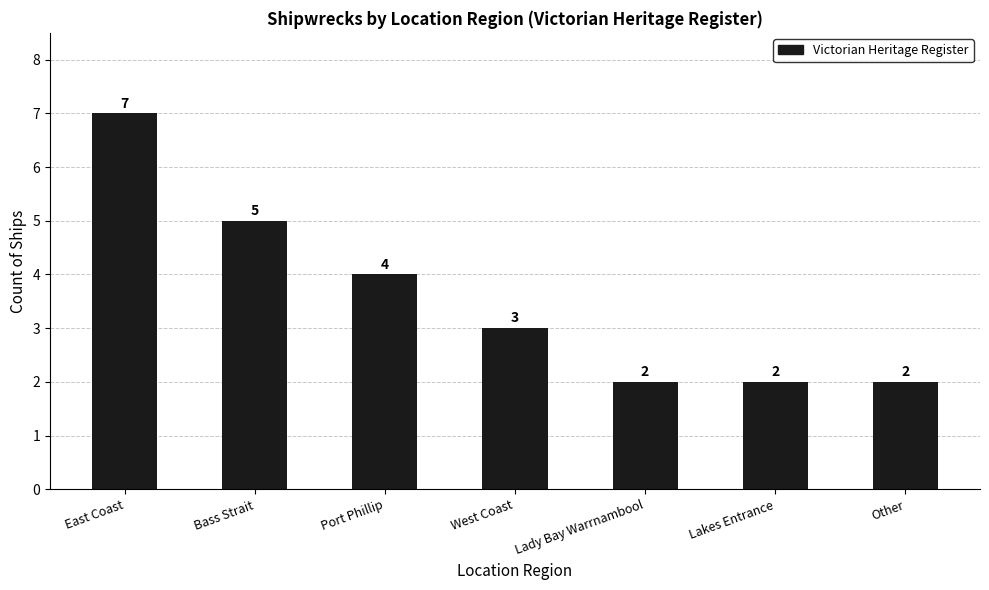

What is the difference between the values at East Coast and Lady Bay Warrnambool?

5